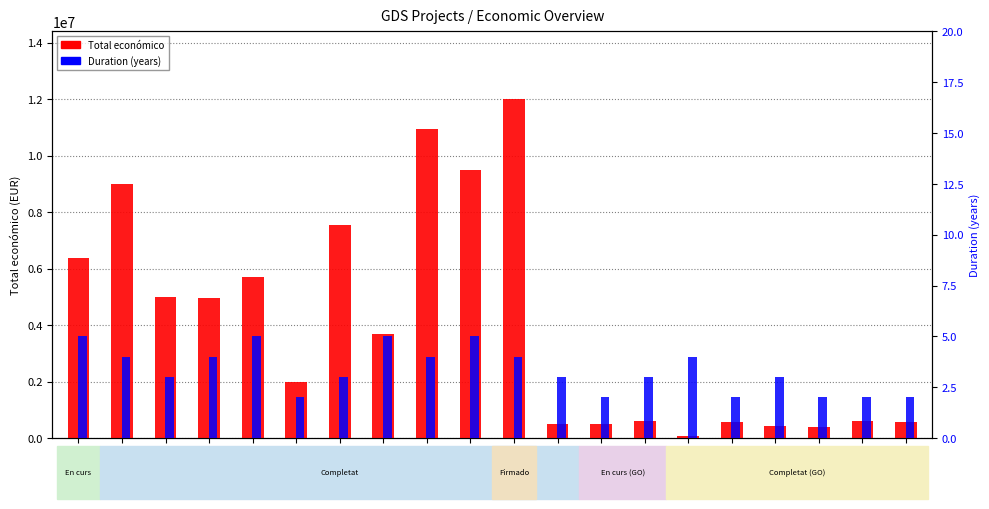

Reading right to left, what are all the values shown in this chart?

Total económico: P20=574000	P19=597896	P18=400832	P17=439594	P16=567924	P15=64630	P14=599211	P13=479882	P12=486000	P11=11999659	P10=9500000	P9=10950171	P8=3668076	P7=7536303	P6=1999886	P5=5700547	P4=4958172	P3=4988766	P2=8999757	P1=6357762
Duration (years): P20=2	P19=2	P18=2	P17=3	P16=2	P15=4	P14=3	P13=2	P12=3	P11=4	P10=5	P9=4	P8=5	P7=3	P6=2	P5=5	P4=4	P3=3	P2=4	P1=5